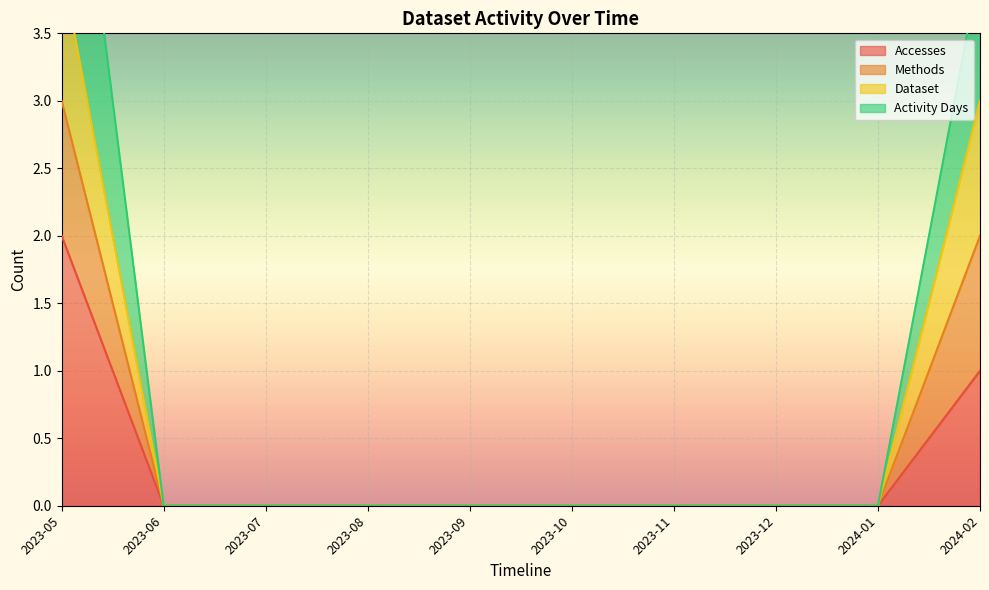

Count the number of categories in the chart.

10